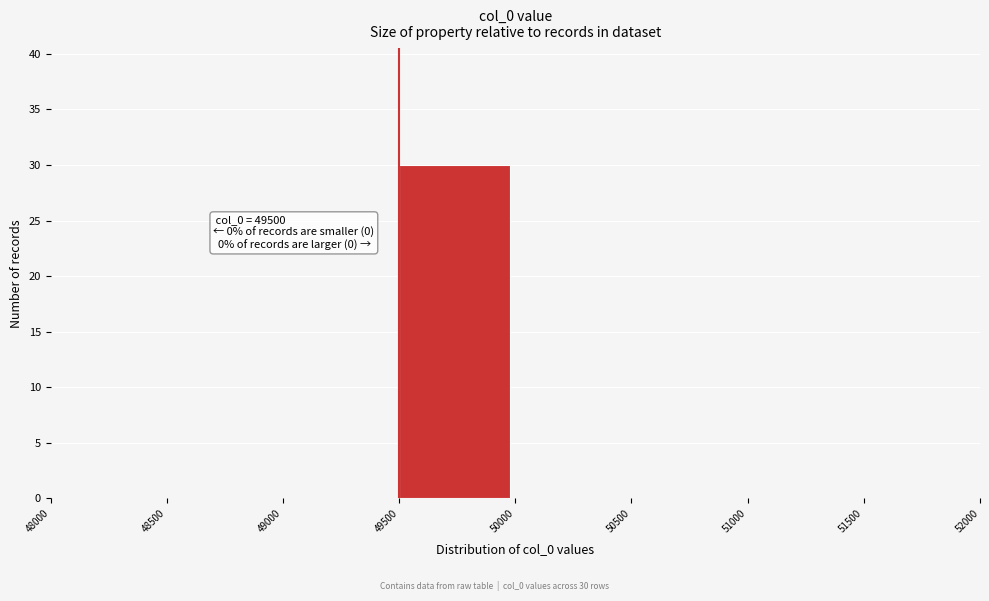

Over which range of the x-axis is the bar tallest?

49500 to 50000